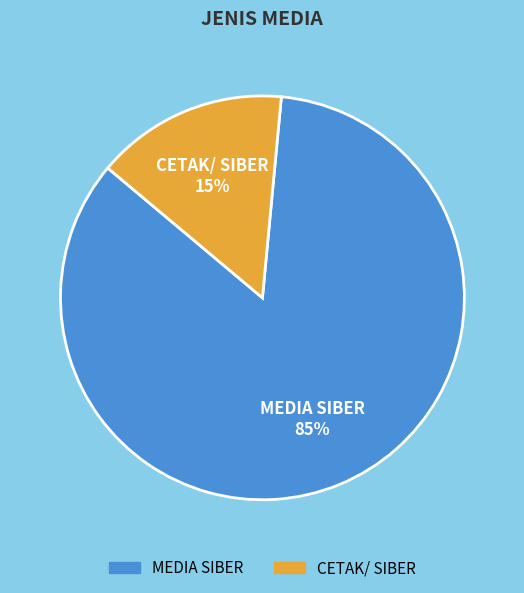

To the nearest percent, what is the combined percentage of MEDIA SIBER and CETAK/ SIBER?

100%